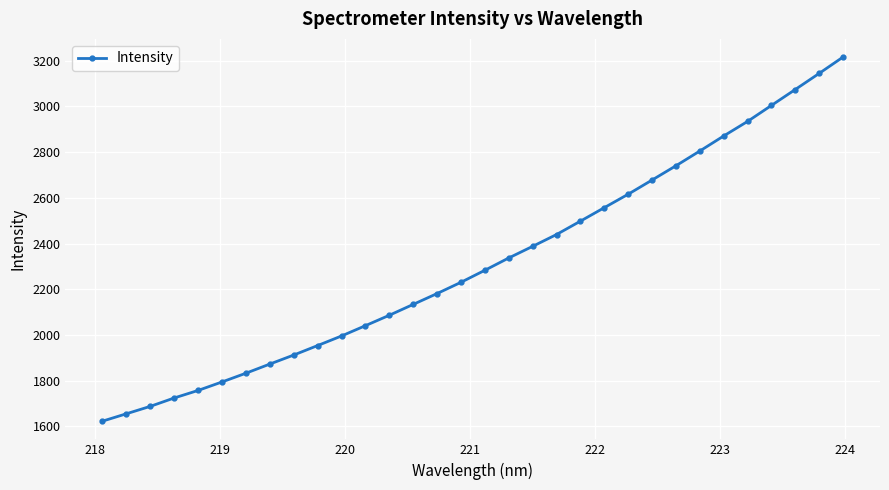

What is the difference between the second highest and second lowest values?

1490.1